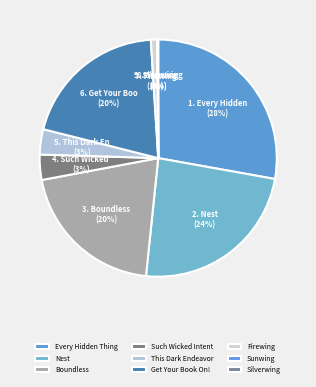

What is the largest slice in the pie chart?

Every Hidden Thing